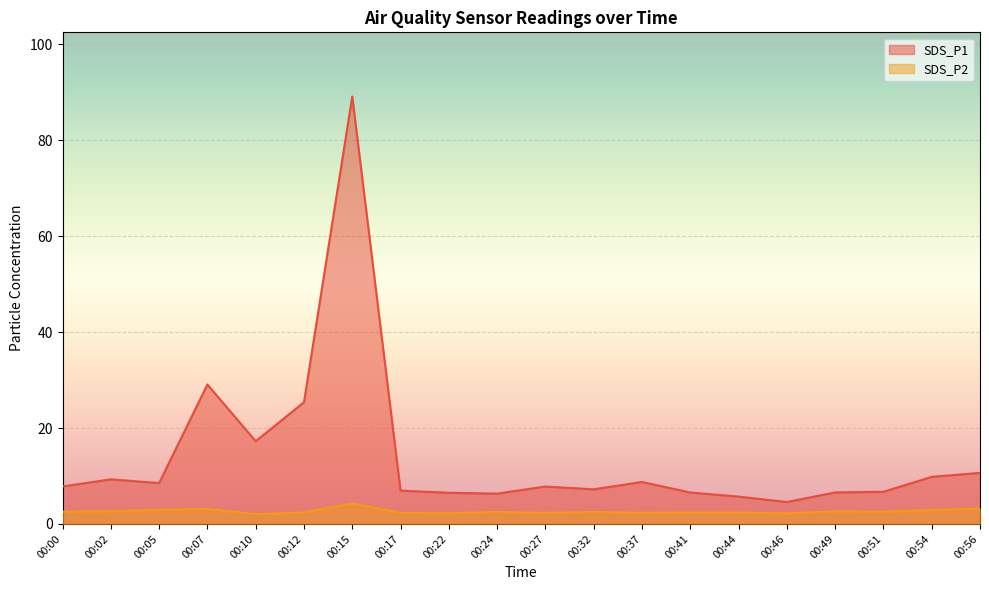

Is the value of SDS_P1 at 00:22 greater than the value of SDS_P2 at 00:27?

Yes